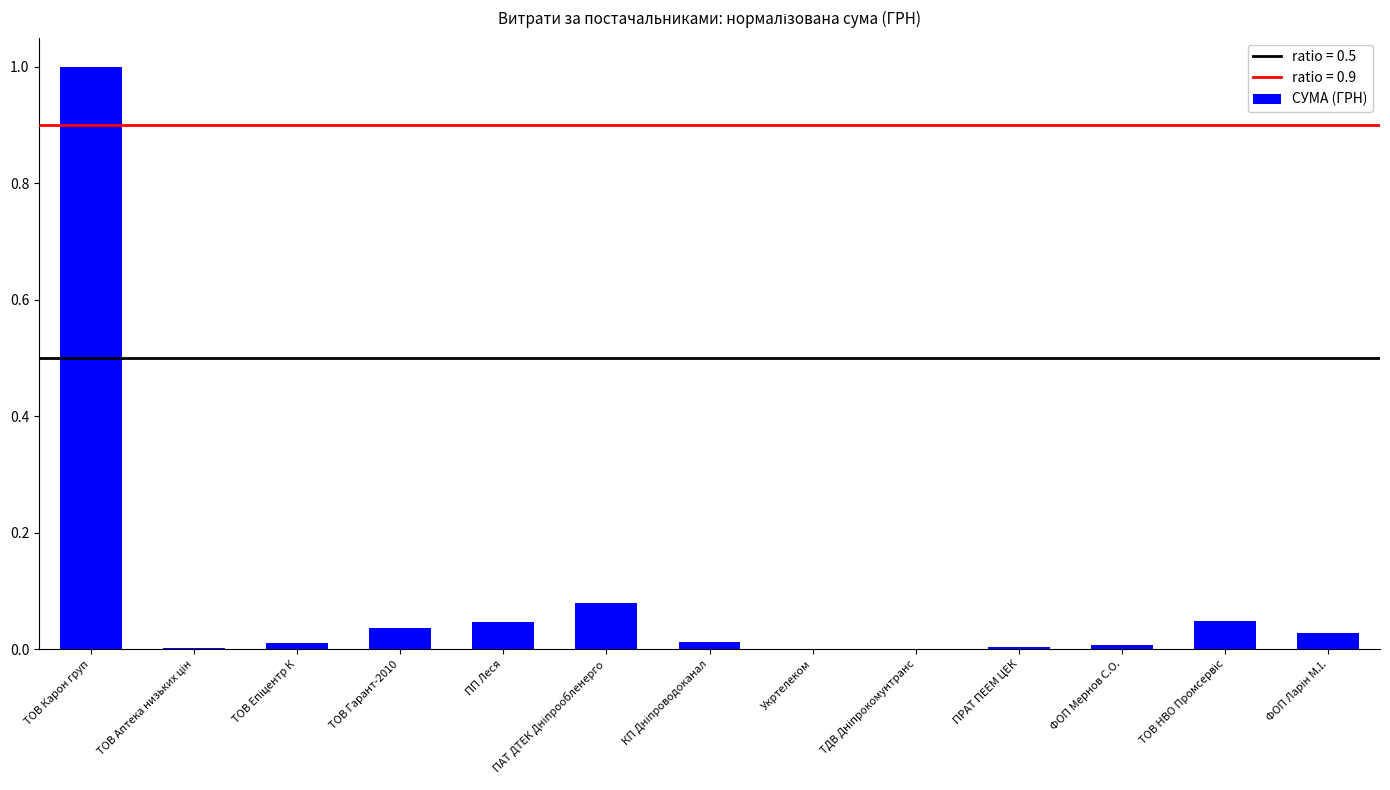

Does the chart contain stacked bars?

No